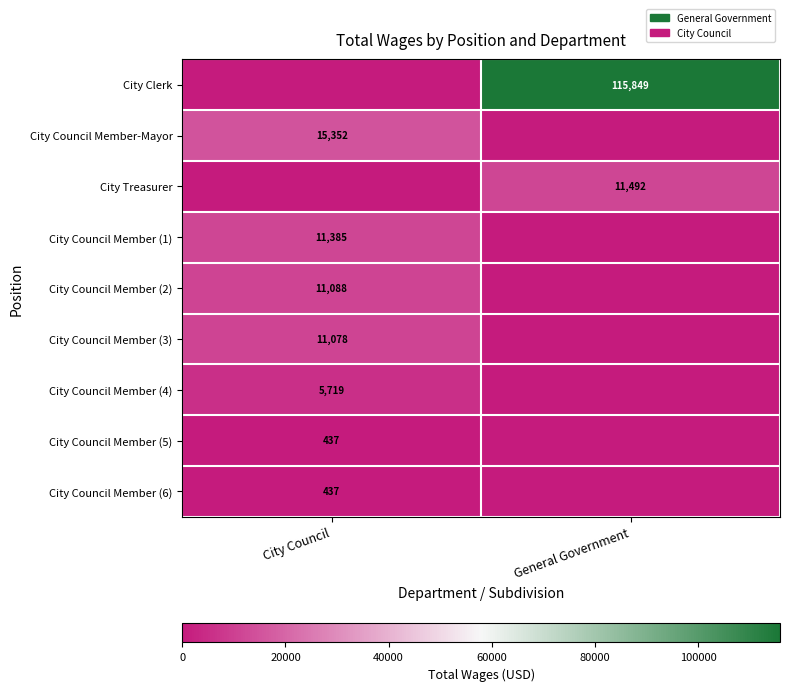

Is it true that City Council Member (6) equals 437 at City Council?

True